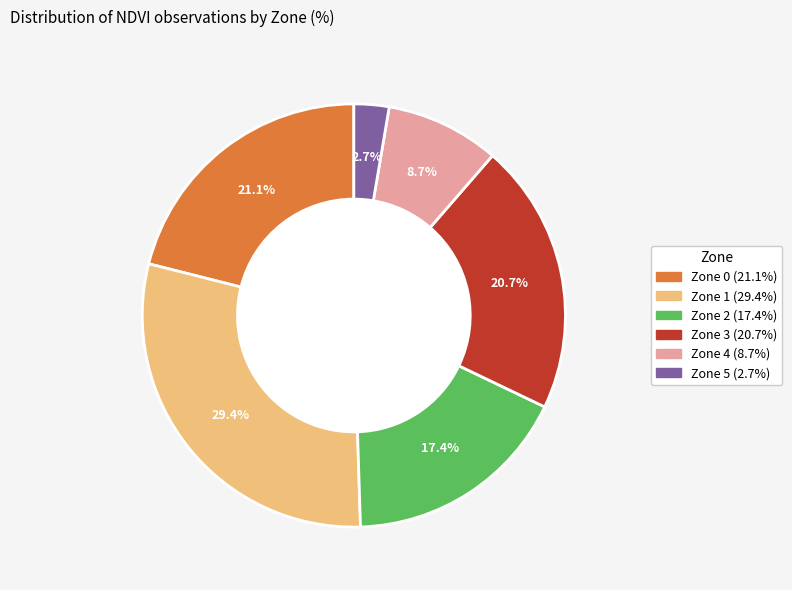

True or false: Zone 4 accounts for 9% of the total.

True